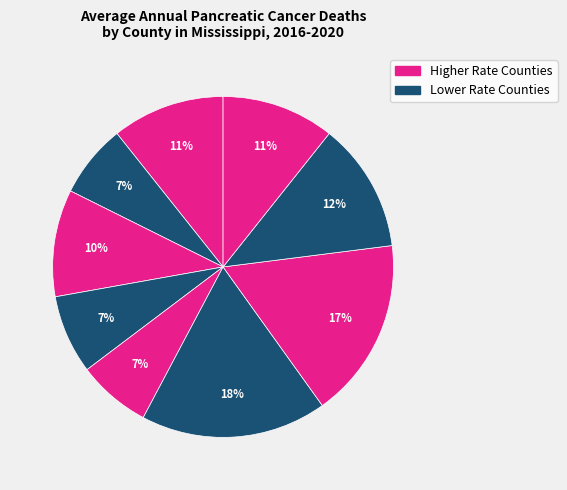

To the nearest percent, what is the difference between the largest and smallest slice percentages?

11%